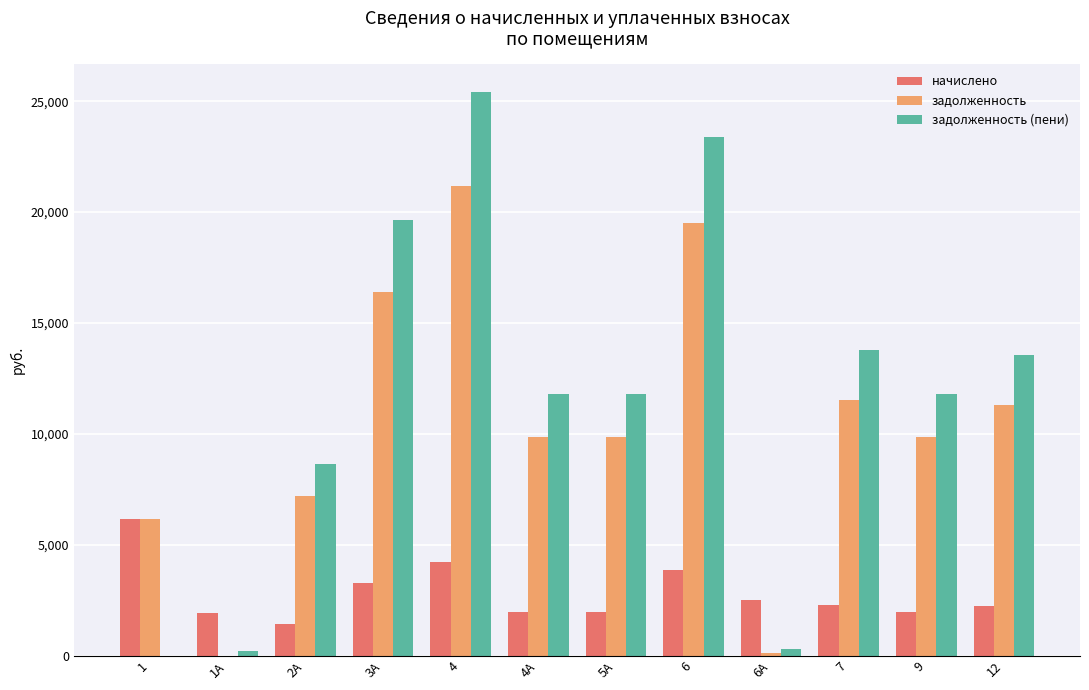

The value of задолженность (пени) at 6 is 6756.2. True or false?

False